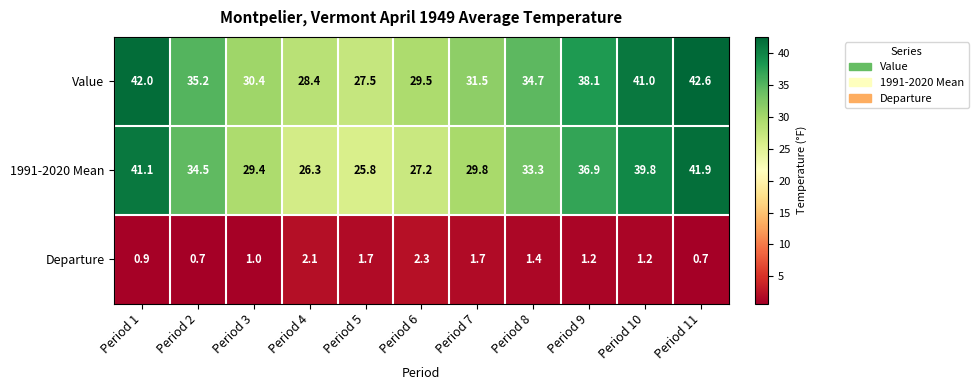

At which category is the sum across all series the highest?

Period 11